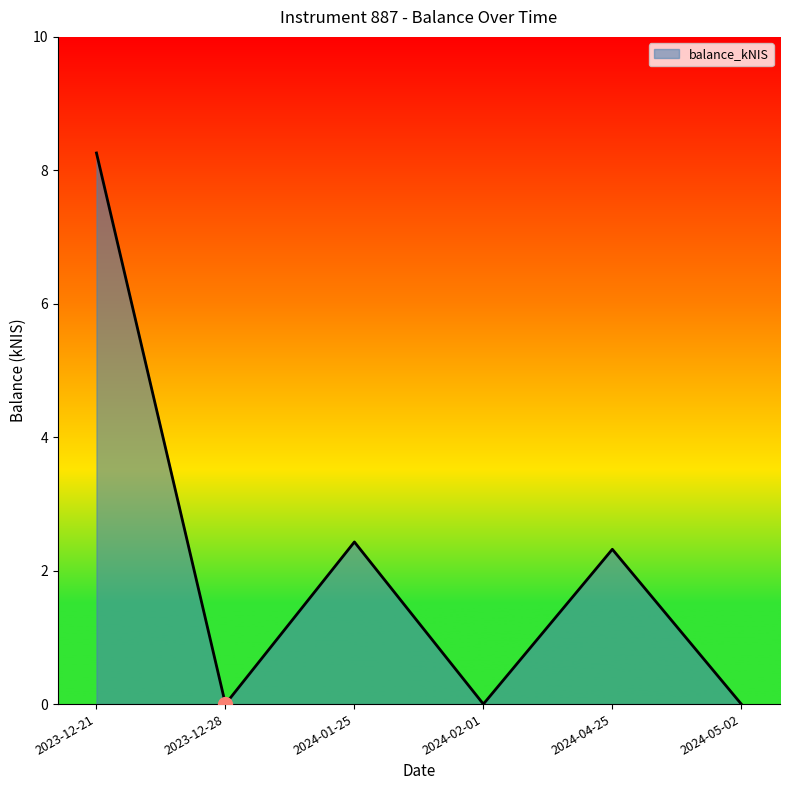

Which category has the highest value across all series?

2023-12-21